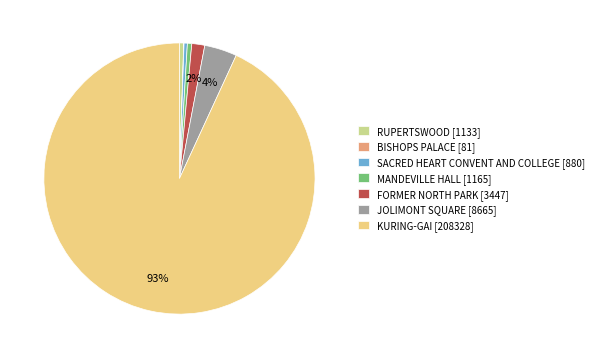

Is there a majority slice in this chart?

Yes